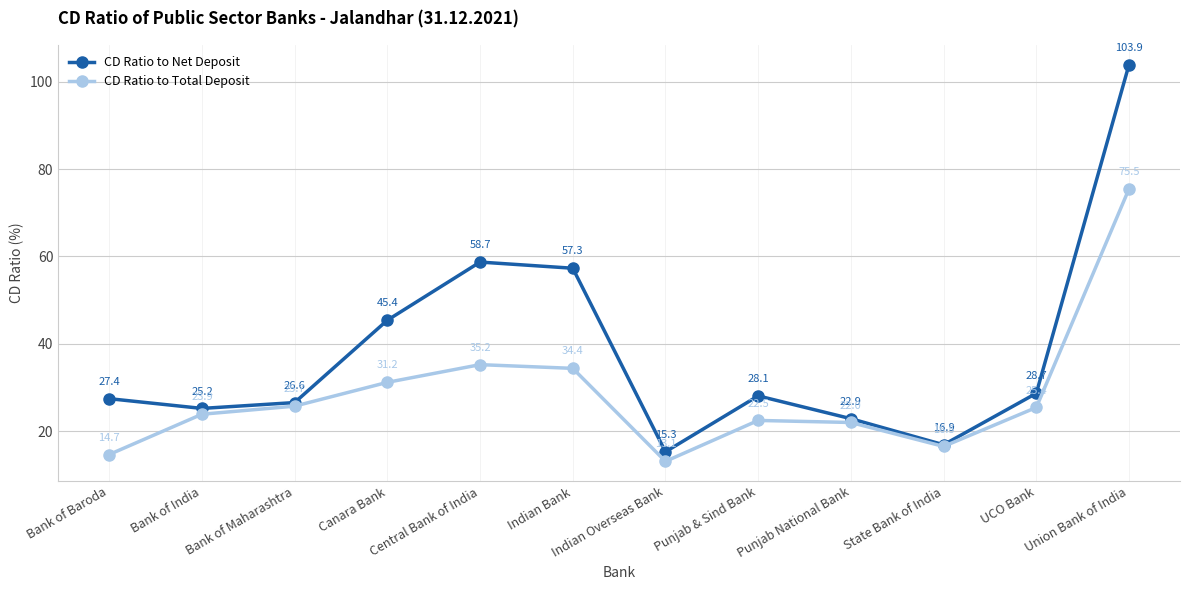

True or false: CD Ratio to Total Deposit has a value of 107.6 at Union Bank of India.

False